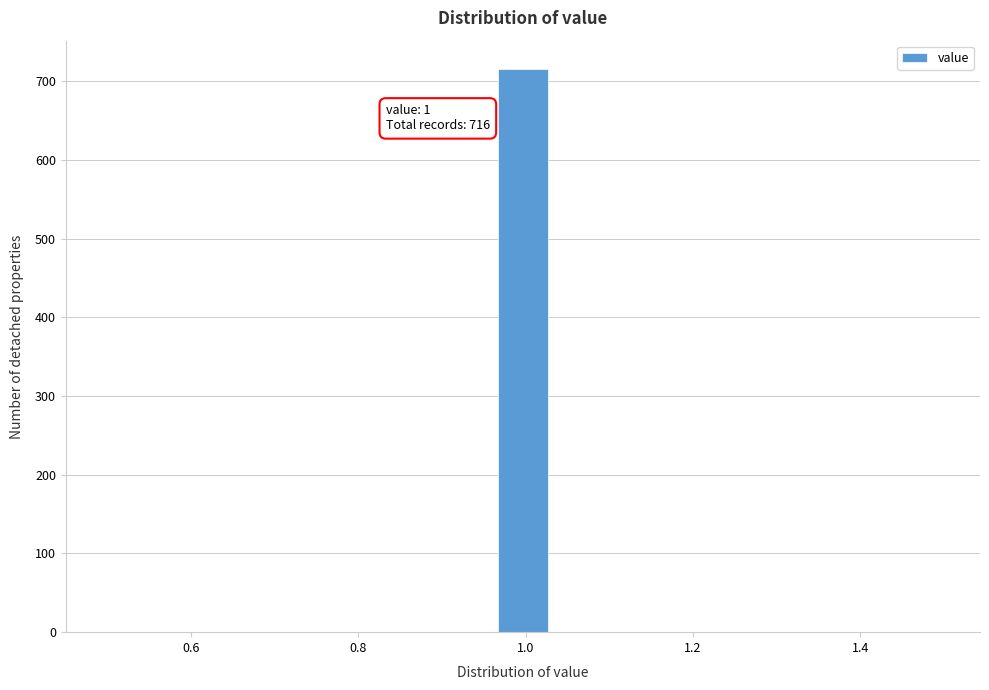

Read against the x-axis, roughly where is the centre of the tallest bar?

1.00